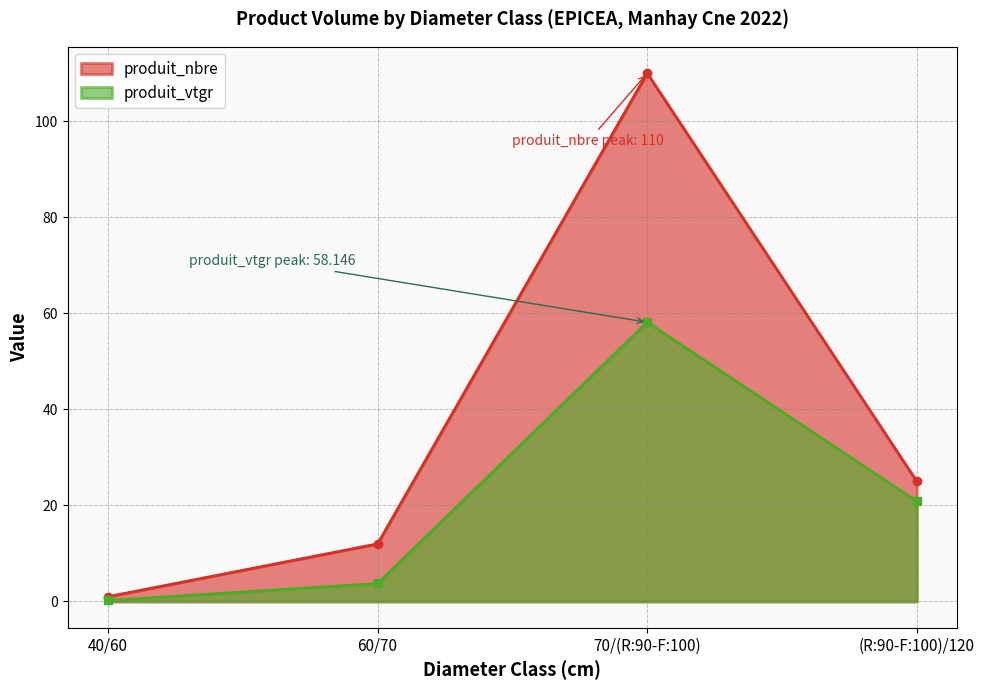

The produit_vtgr series shows 3.8 at 60/70. True or false?

True